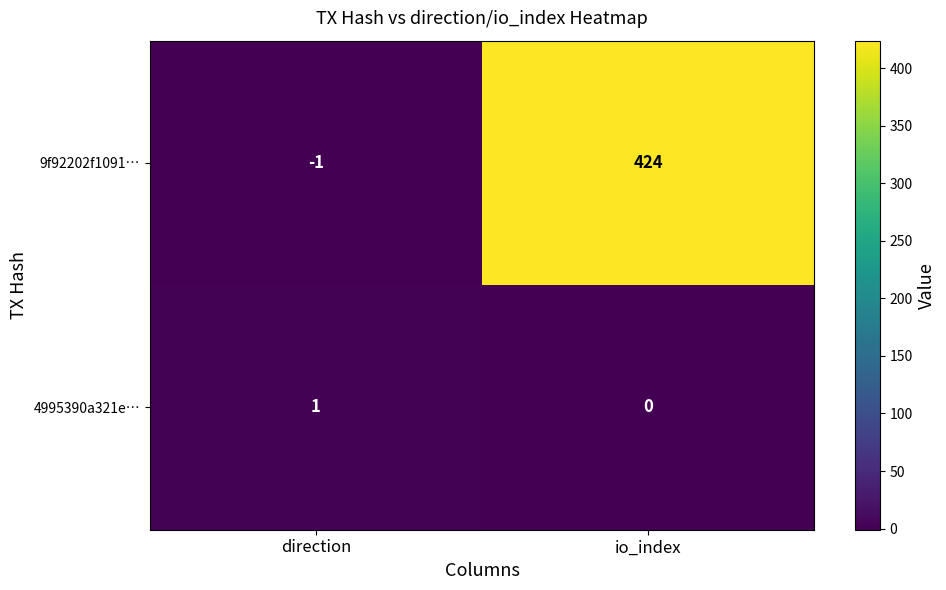

List the series in order of their peak value, highest first.

9f92202f1091…, 4995390a321e…